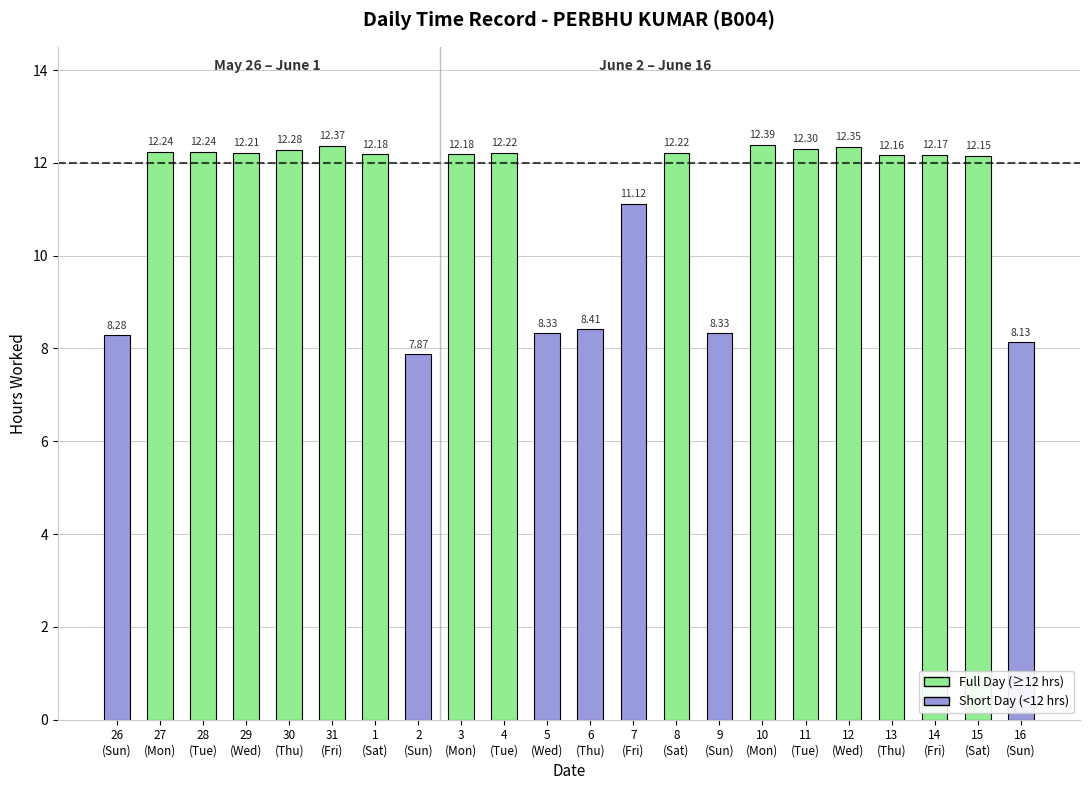

What is the label of the 18th bar from the left?

12
(Wed)